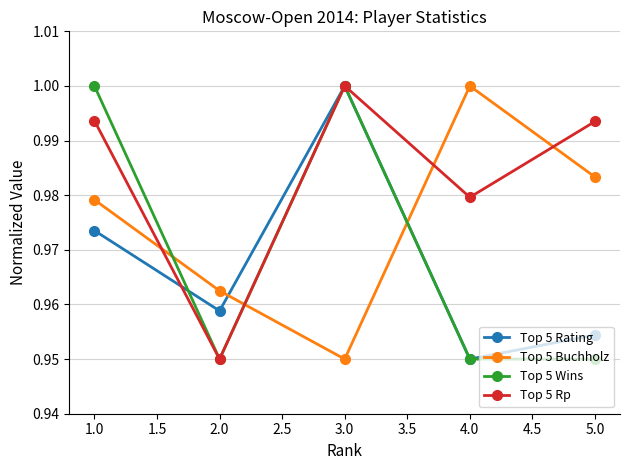

List the series in order of their overall mean, highest first.

Top 5 Rp, Top 5 Buchholz, Top 5 Wins, Top 5 Rating